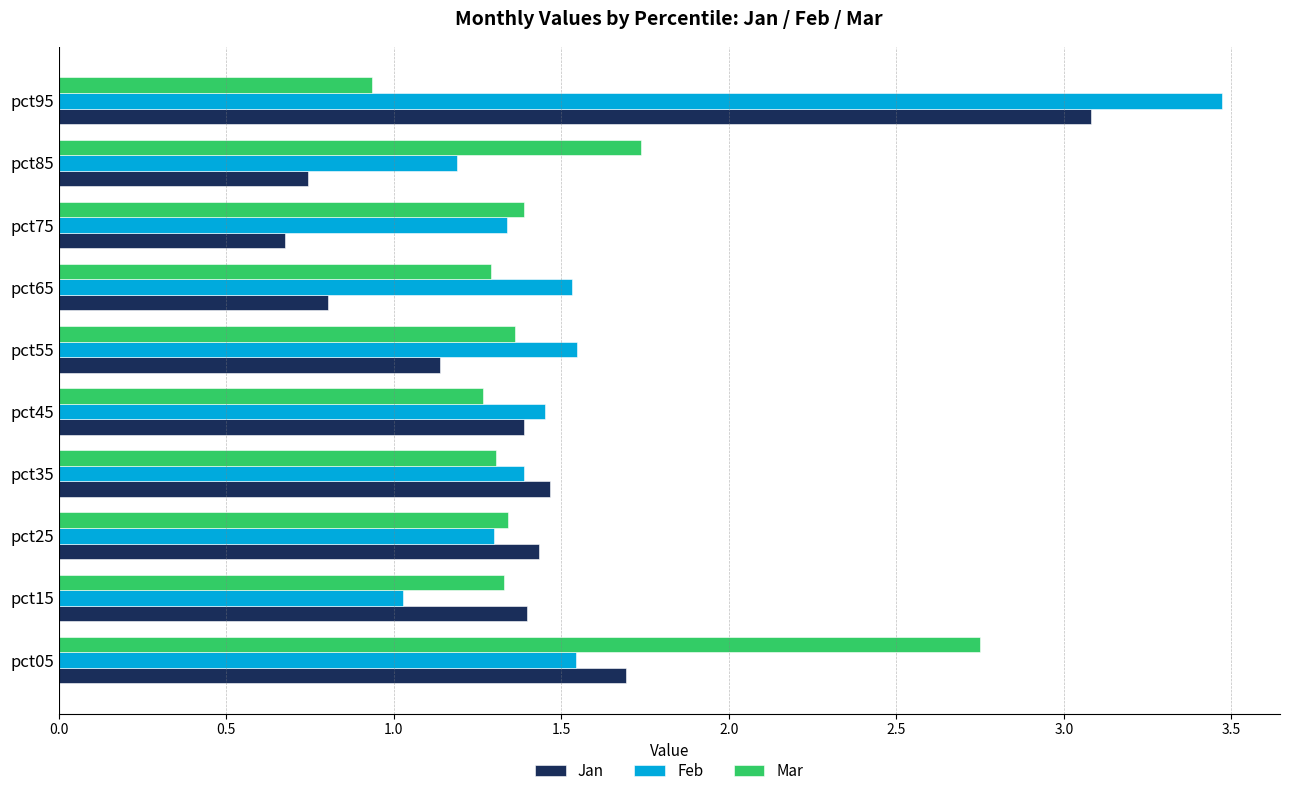

At how many categories does at least one series exceed 2?

2